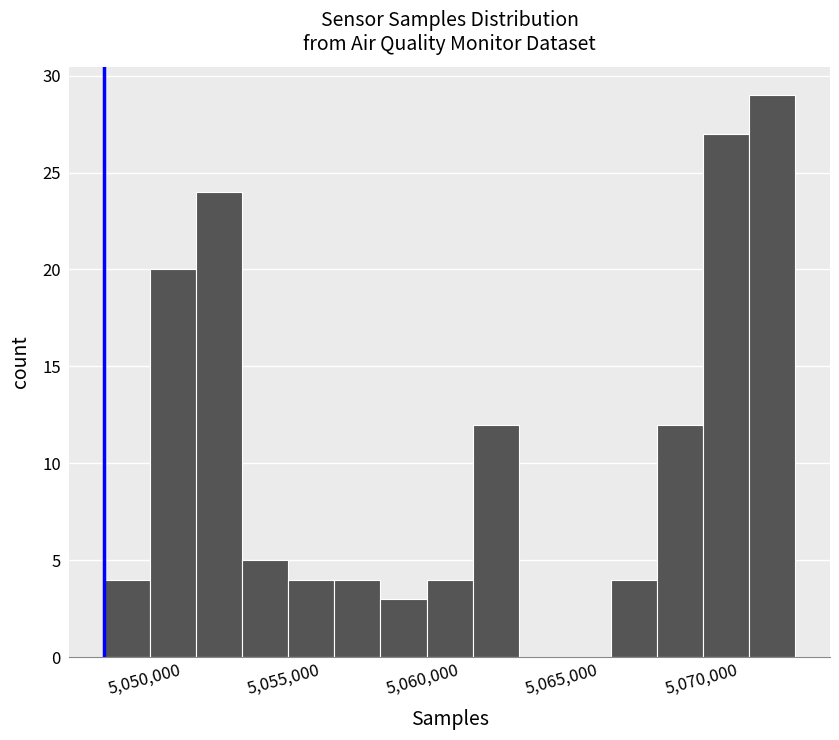

Read against the x-axis, roughly where is the centre of the tallest bar?

5072500